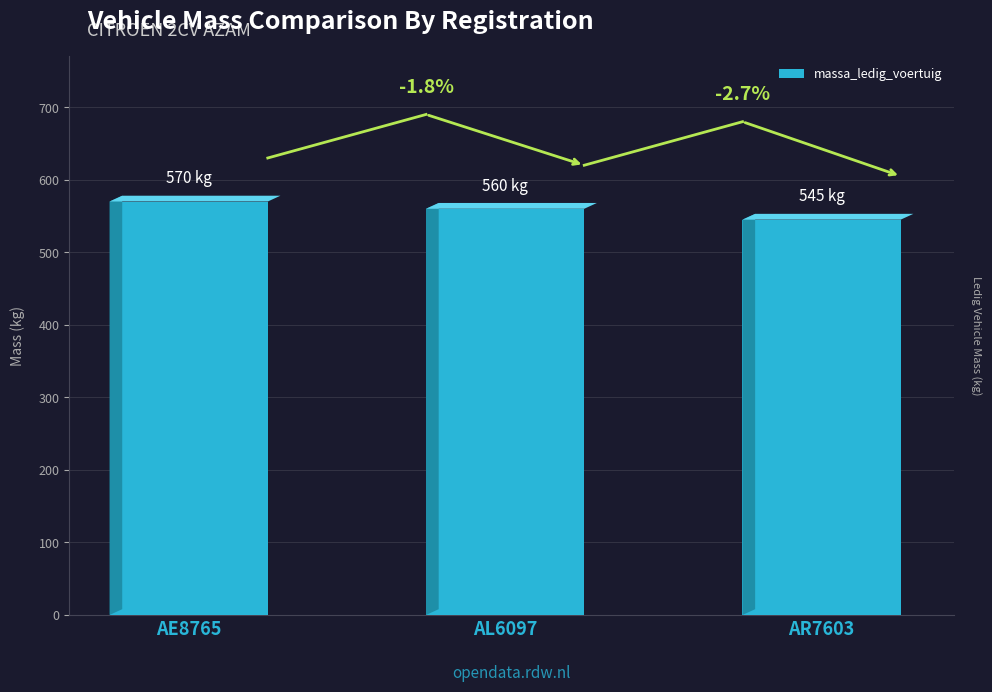

List the labels in order of value, smallest first.

AR7603, AL6097, AE8765